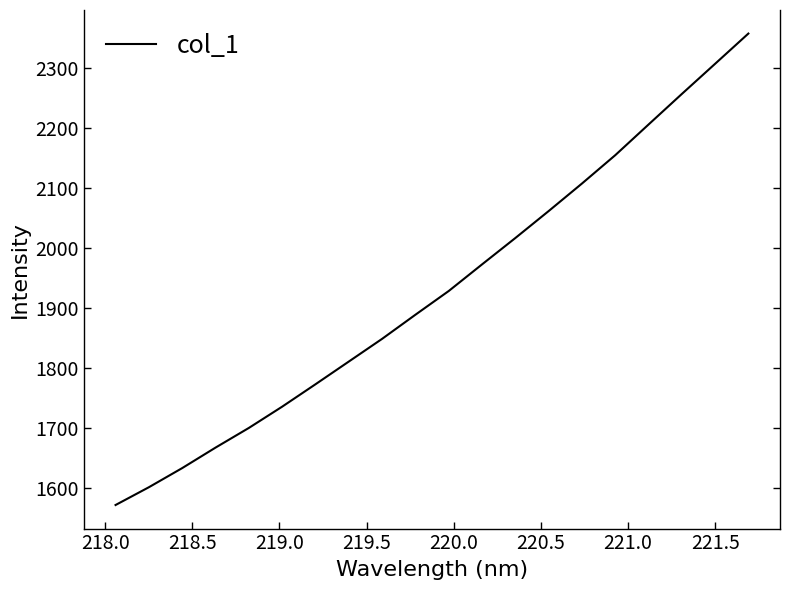

What is the difference between the maximum and minimum values?

786.8